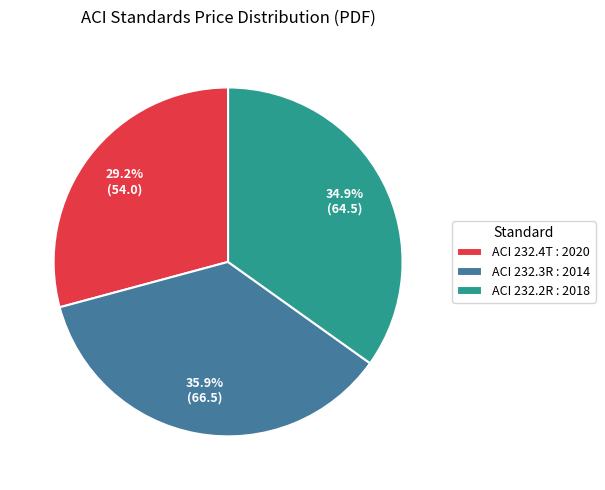

Which has a higher value, ACI 232.3R : 2014 or ACI 232.4T : 2020?

ACI 232.3R : 2014